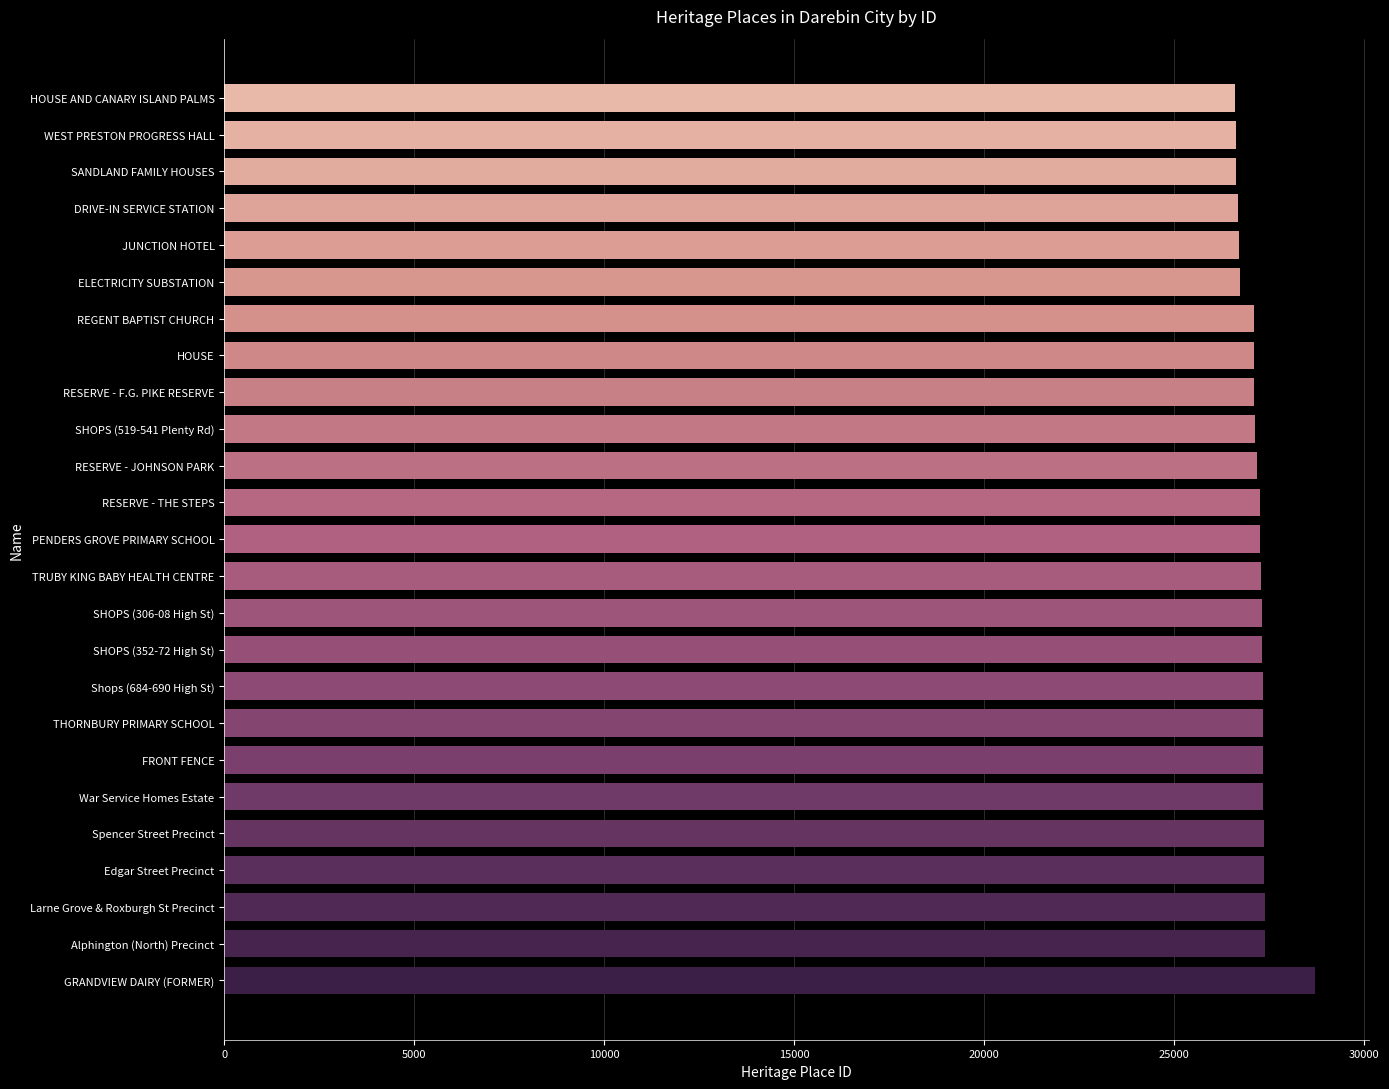

The chart shows a value of 43334 at SANDLAND FAMILY HOUSES. True or false?

False